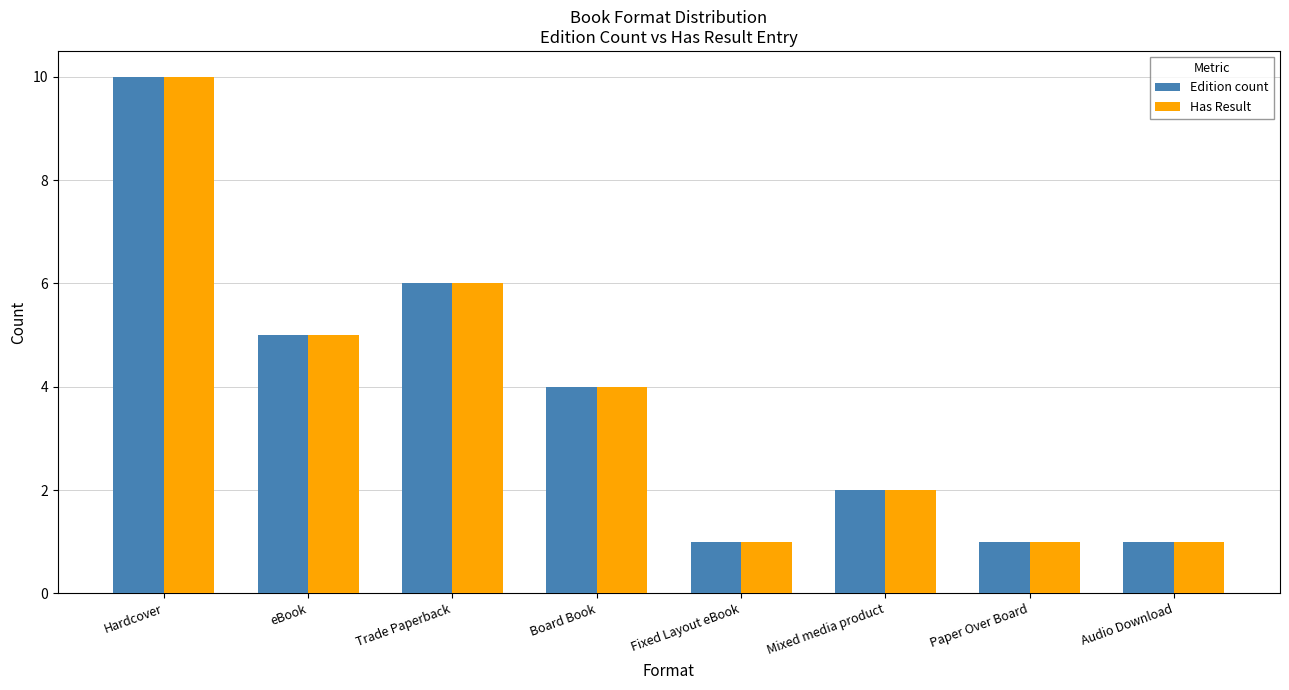

At which category is the sum across all series the highest?

Hardcover